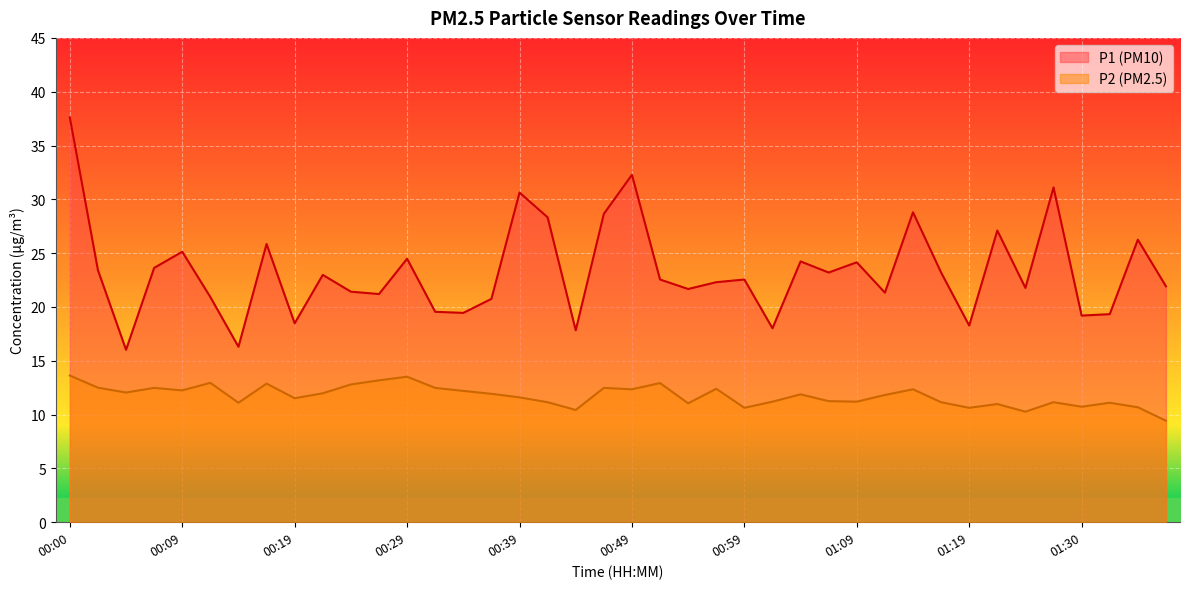

True or false: P1 and P2 cross at least once.

False